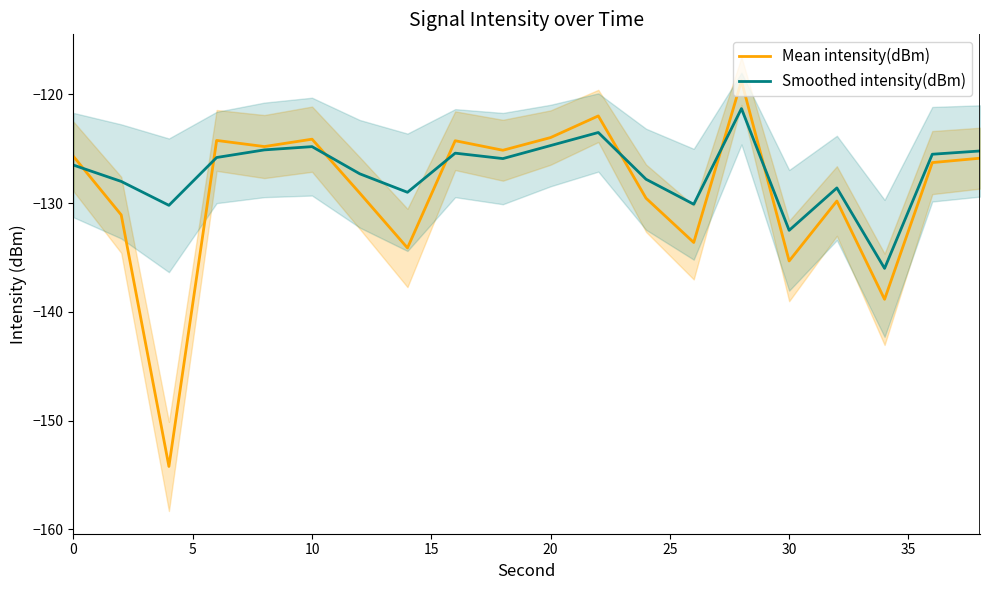

How many categories are shown in the chart?

20